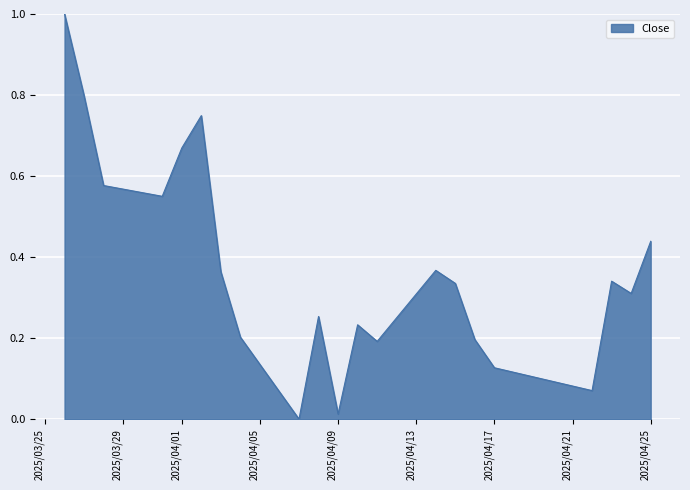

What is the greatest value displayed?

1.0